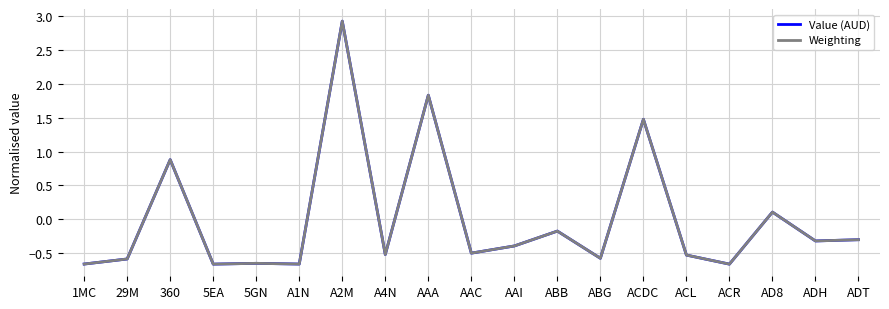

How many lines are shown in the chart?

2